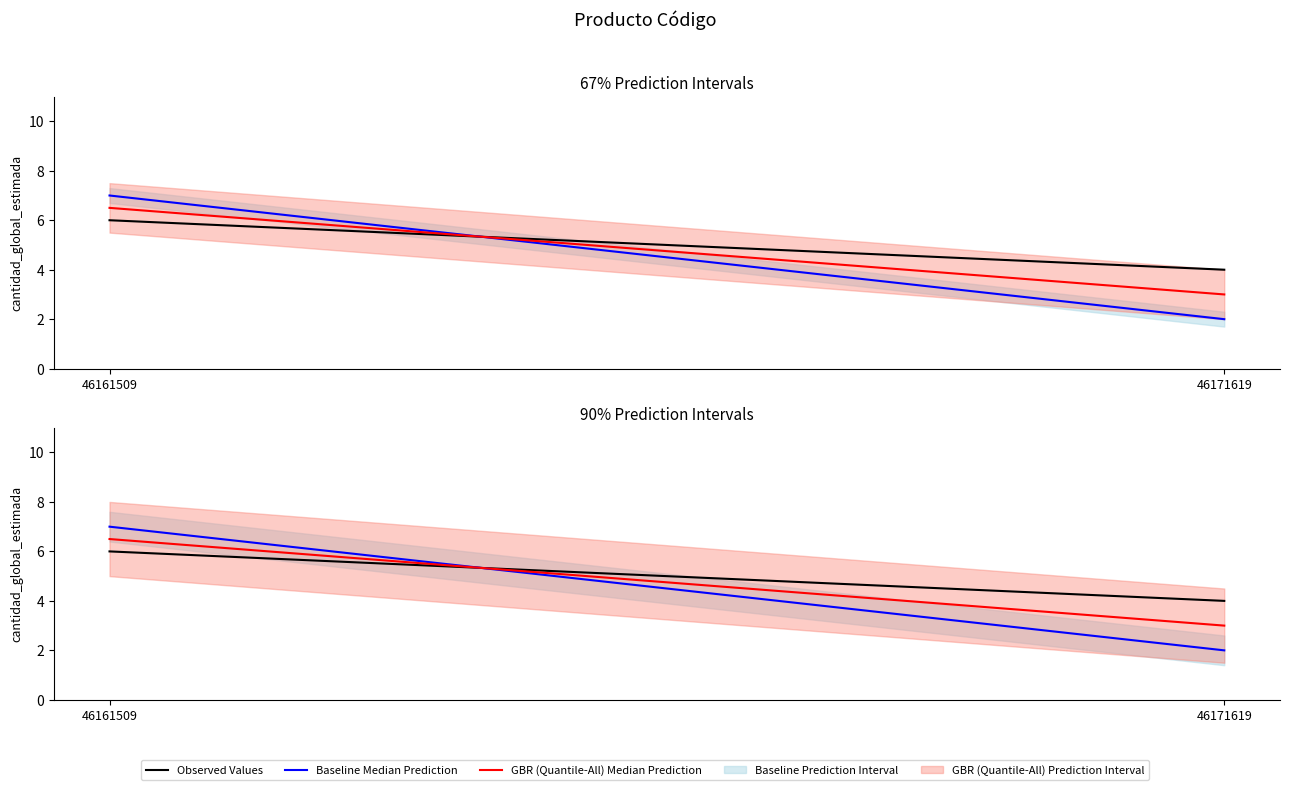

Is the value of GBR (Quantile-All) Median Prediction at 46161509 greater than the value of Observed Values at 46161509?

Yes